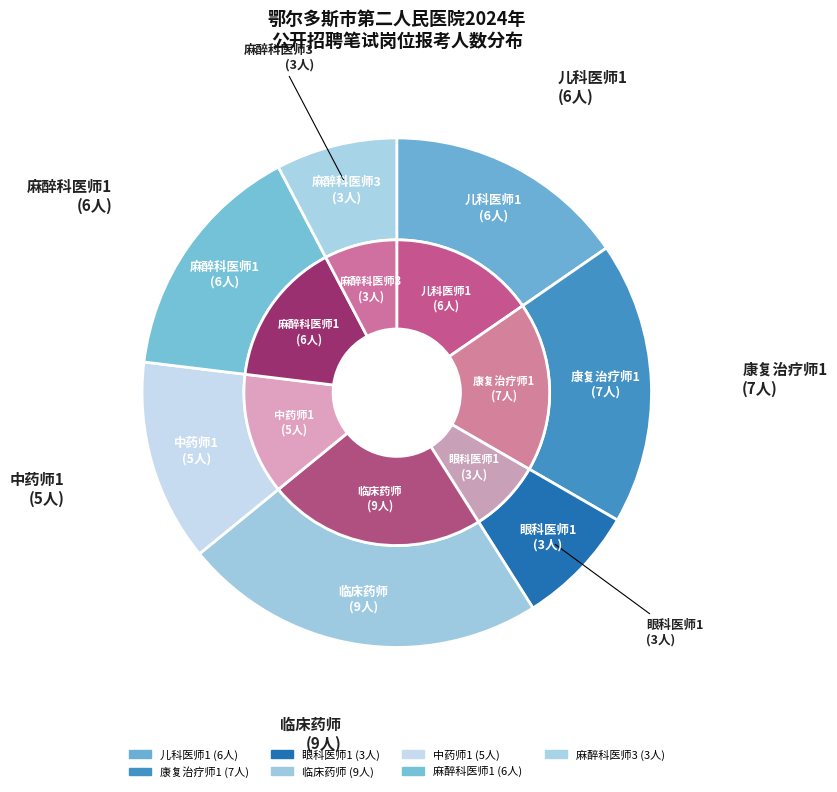

Does any single category account for the majority?

No